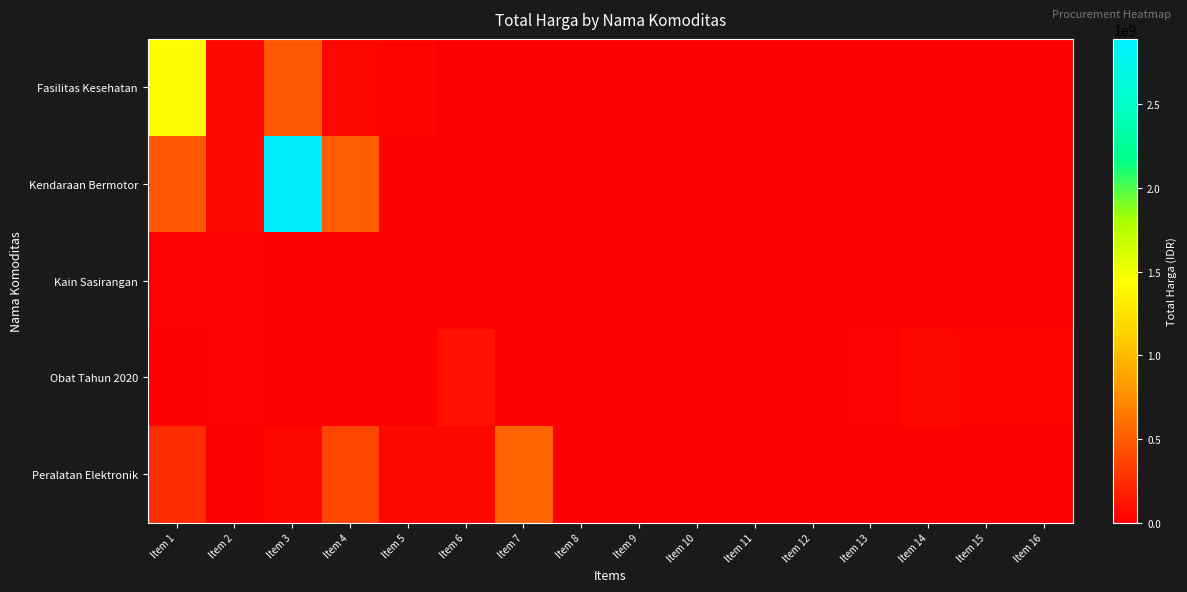

What is the spread (max minus min) of values at Item 4?

493000000